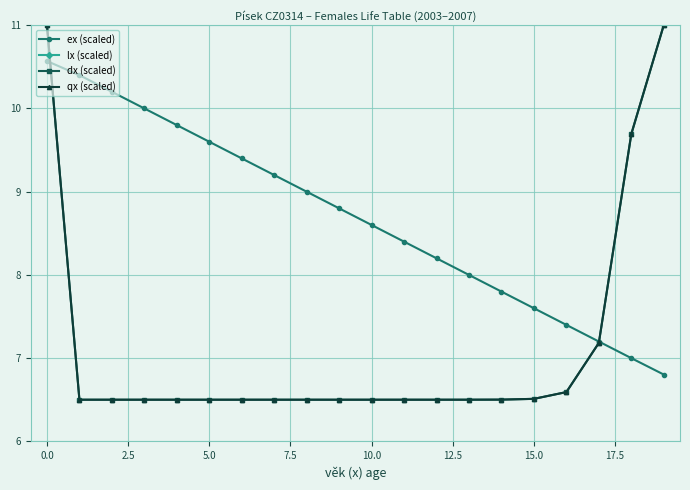

What is the value of the dx (scaled) point at the 2nd from the left?

6.5